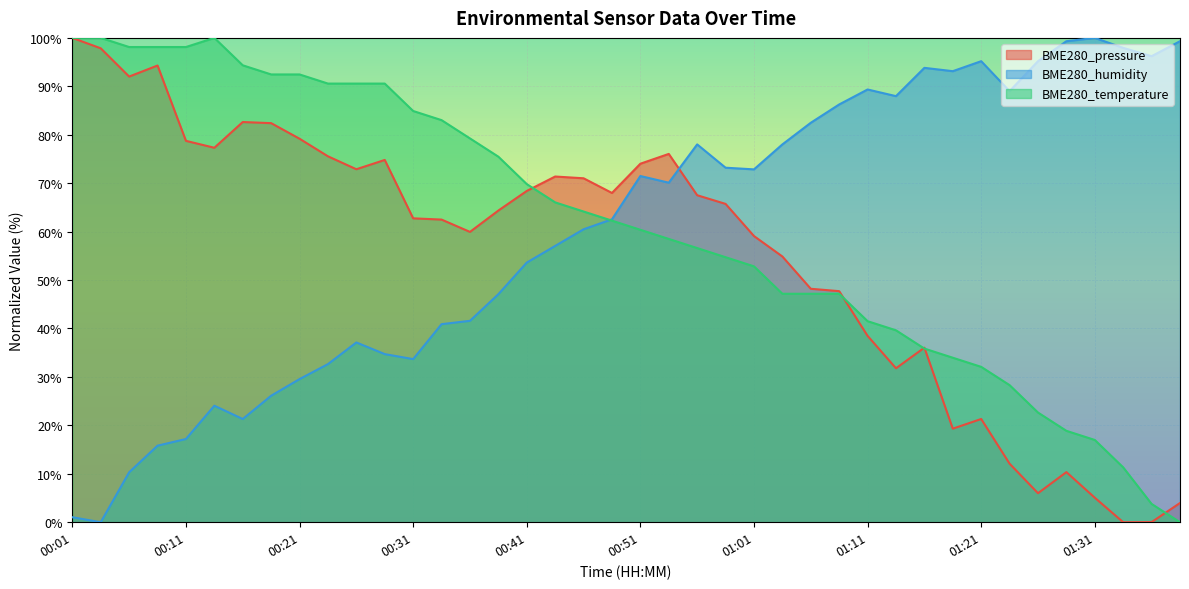

Reading right to left, list all the values displayed in this chart.

BME280_pressure: 4.0	0.0	0.0	5.1	10.3	6.0	12.1	21.3	19.3	36.0	31.8	38.5	47.7	48.2	54.9	59.1	65.7	67.5	76.0	74.0	68.0	71.0	71.4	68.4	64.4	59.9	62.5	62.7	74.8	72.9	75.6	79.2	82.4	82.6	77.3	78.7	94.3	92.0	97.8	100.0
BME280_humidity: 99.3	96.2	97.9	100.0	99.3	95.2	89.0	95.2	93.1	93.8	88.0	89.3	86.3	82.5	78.0	72.9	73.2	78.0	70.1	71.5	62.5	60.5	57.0	53.6	47.1	41.6	40.9	33.7	34.7	37.1	32.6	29.6	26.1	21.3	24.1	17.2	15.8	10.3	0.0	1.0
BME280_temperature: 0.0	3.8	11.3	17.0	18.9	22.6	28.3	32.1	34.0	35.8	39.6	41.5	47.2	47.2	47.2	52.8	54.7	56.6	58.5	60.4	62.3	64.2	66.0	69.8	75.5	79.2	83.0	84.9	90.6	90.6	90.6	92.5	92.5	94.3	100.0	98.1	98.1	98.1	100.0	100.0